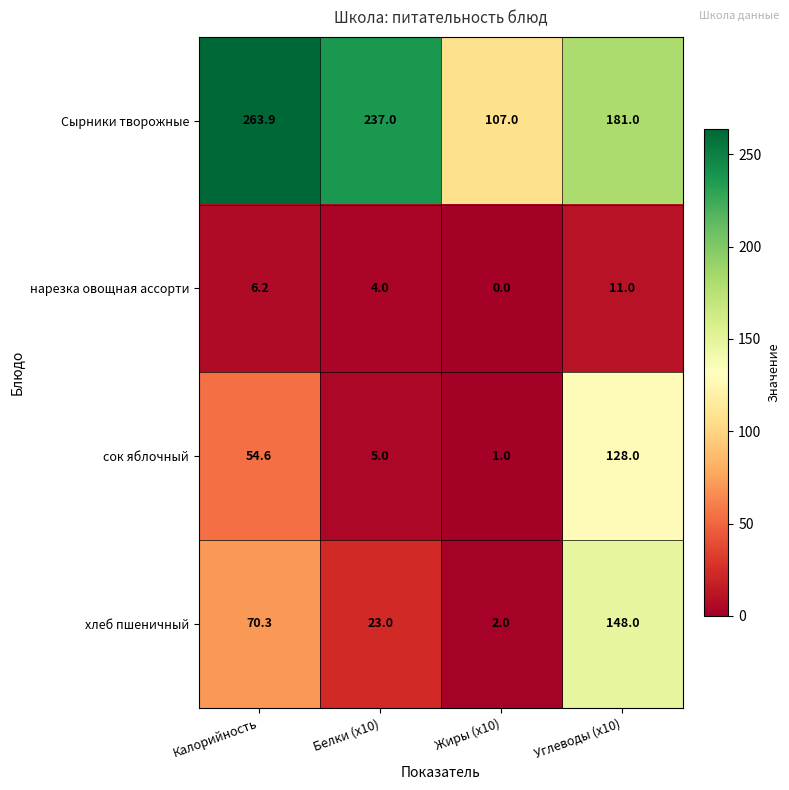

What is the difference between the second highest and second lowest values in the Сырники творожные series?

56.0